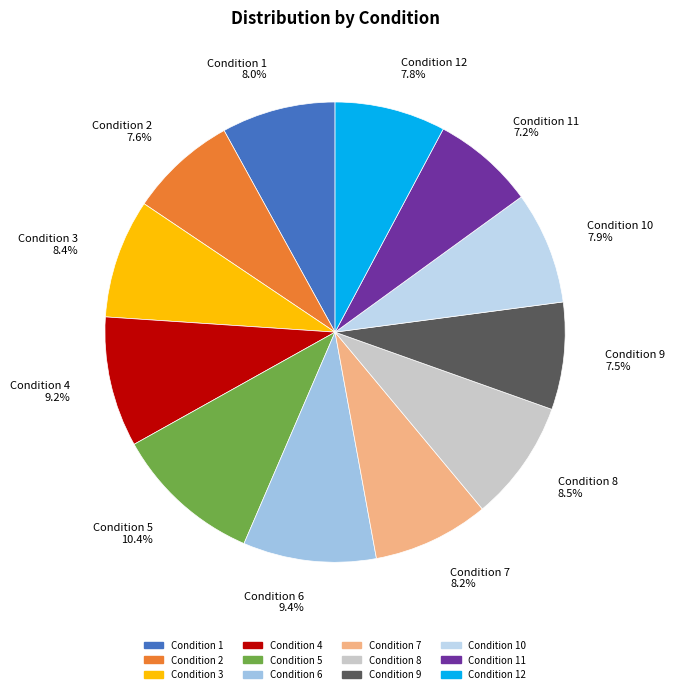

What is the largest slice in the pie chart?

Condition 5 10.4%